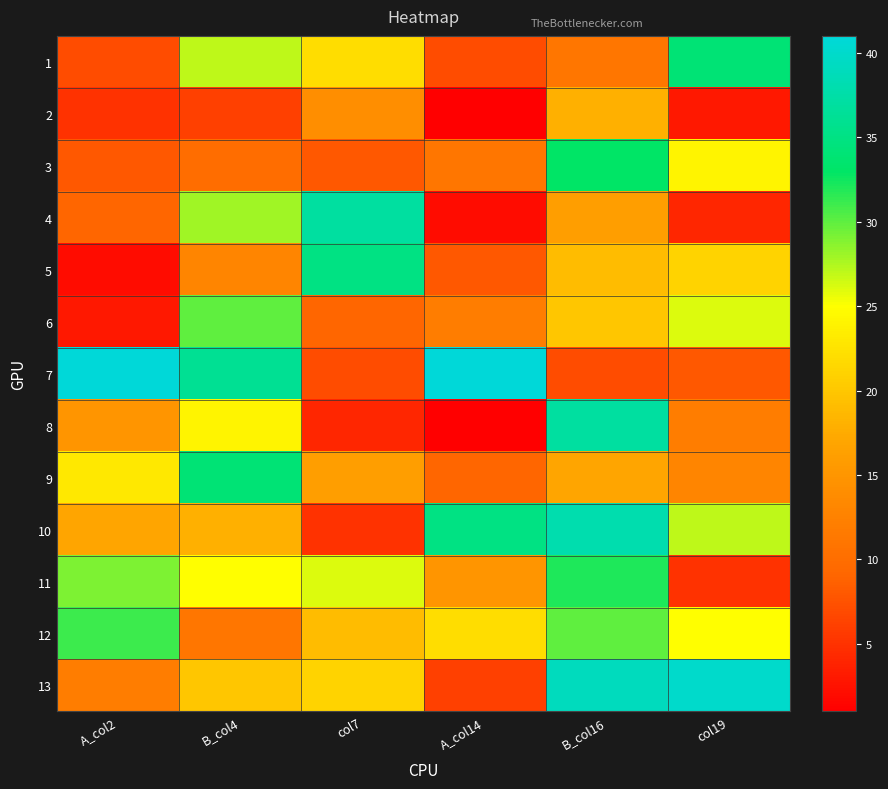

What is the difference between the highest and lowest values at B_col4?

30